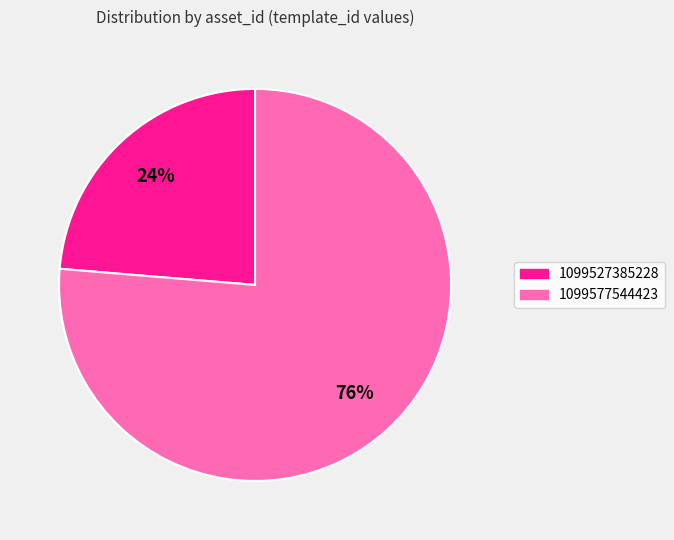

Is 1099527385228 the majority of the pie?

No